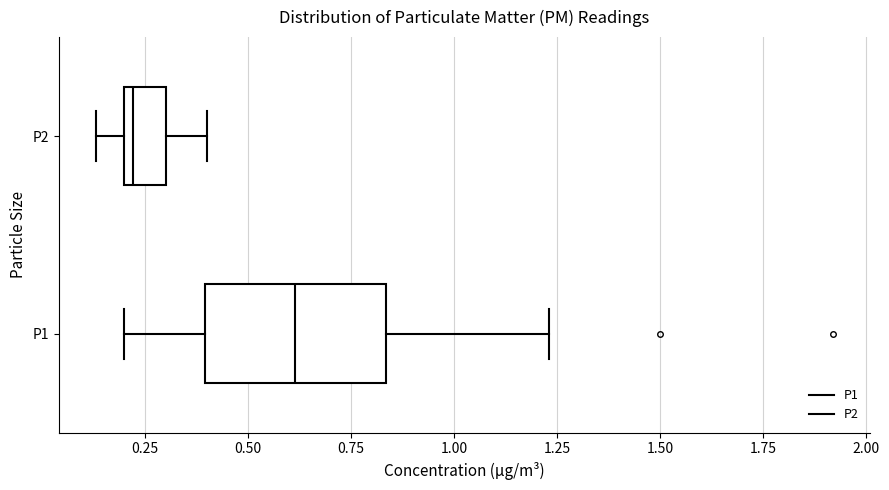

Reading bottom to top, transcribe this box plot: for each box, give where its median line is, the range the box spans, and where its two whiskers end, as read against the x-axis. The values are not printed on the chart, so give them approximately, as read against the axis.

P1: median 0.60, box 0.40 to 0.85, whiskers 0.20 to 1.25
P2: median 0.20 (just right of the box's left edge), box 0.20 to 0.30, whiskers 0.15 to 0.40